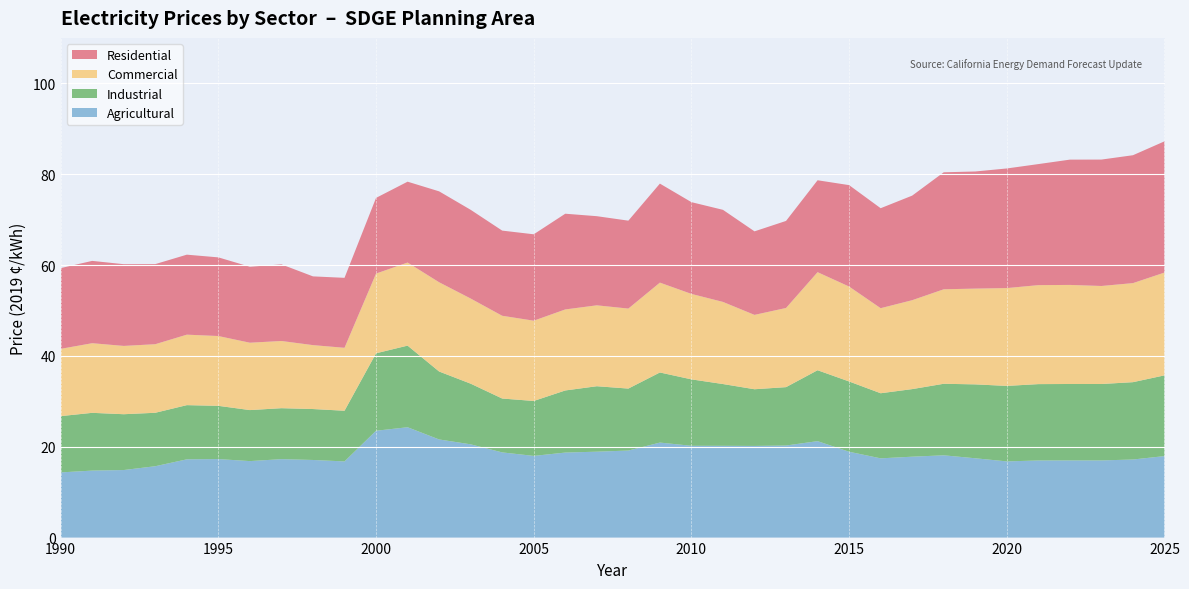

Reading left to right, transcribe all the data shown in this chart.

Residential: 1990=17.8	1991=18.1	1992=18.0	1993=17.6	1994=17.6	1995=17.3	1996=16.7	1997=16.9	1998=15.1	1999=15.4	2000=16.7	2001=17.8	2002=20.0	2003=19.5	2004=18.7	2005=19.0	2006=21.1	2007=19.6	2008=19.4	2009=21.8	2010=20.2	2011=20.3	2012=18.4	2013=19.2	2014=20.2	2015=22.3	2016=22.0	2017=23.0	2018=25.8	2019=25.8	2020=26.3	2021=26.6	2022=27.6	2023=27.8	2024=28.2	2025=28.9
Commercial: 1990=14.8	1991=15.3	1992=15.0	1993=15.1	1994=15.5	1995=15.4	1996=14.8	1997=14.8	1998=14.1	1999=13.9	2000=17.5	2001=18.3	2002=19.6	2003=18.7	2004=18.2	2005=17.7	2006=17.8	2007=17.8	2008=17.6	2009=19.8	2010=18.8	2011=18.1	2012=16.4	2013=17.4	2014=21.6	2015=20.9	2016=18.7	2017=19.6	2018=20.8	2019=21.1	2020=21.5	2021=21.8	2022=21.8	2023=21.6	2024=21.8	2025=22.6
Industrial: 1990=12.4	1991=12.7	1992=12.3	1993=11.8	1994=11.9	1995=11.7	1996=11.2	1997=11.2	1998=11.2	1999=11.2	2000=17.0	2001=18.0	2002=15.0	2003=13.4	2004=11.9	2005=12.1	2006=13.7	2007=14.4	2008=13.6	2009=15.4	2010=14.6	2011=13.6	2012=12.5	2013=12.9	2014=15.6	2015=15.5	2016=14.3	2017=14.9	2018=15.7	2019=16.3	2020=16.6	2021=16.8	2022=16.8	2023=16.8	2024=17.0	2025=17.8
Agricultural: 1990=14.3	1991=14.7	1992=14.9	1993=15.7	1994=17.2	1995=17.3	1996=16.8	1997=17.3	1998=17.1	1999=16.8	2000=23.5	2001=24.3	2002=21.6	2003=20.5	2004=18.8	2005=18.0	2006=18.7	2007=18.9	2008=19.2	2009=20.9	2010=20.2	2011=20.2	2012=20.2	2013=20.3	2014=21.2	2015=18.9	2016=17.4	2017=17.8	2018=18.1	2019=17.5	2020=16.8	2021=17.0	2022=17.0	2023=17.0	2024=17.2	2025=17.9